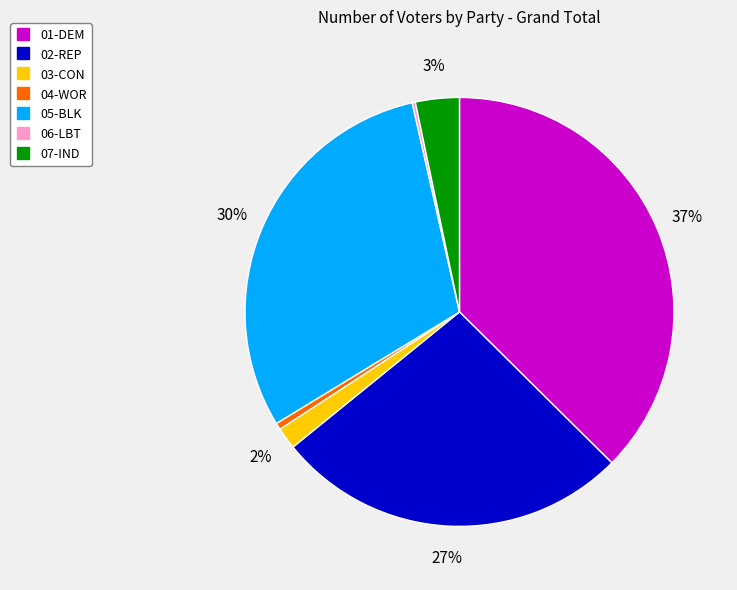

To the nearest percent, what is the difference between the largest and smallest slice percentages?

37%